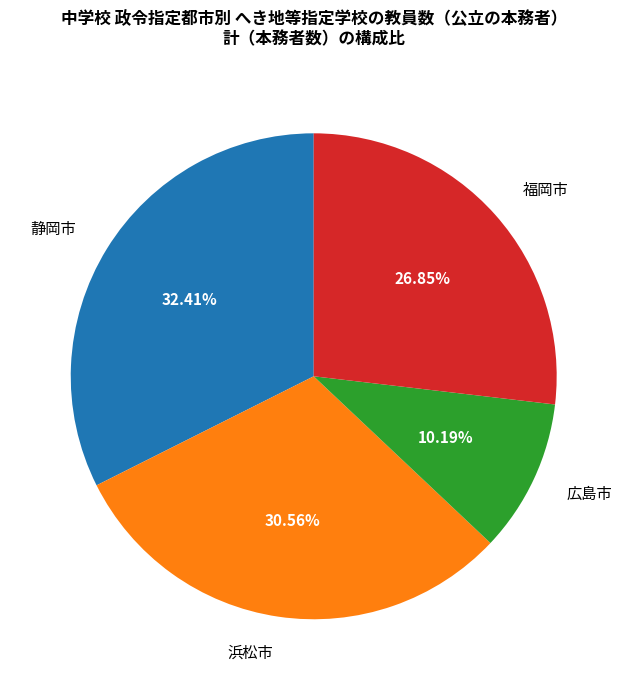

Count the number of slices in the pie.

4